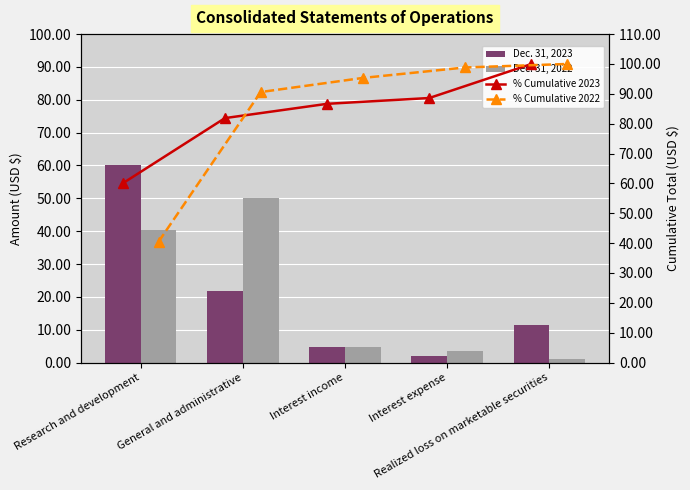

At which label is % Cumulative 2022 closest to 70?

General and administrative